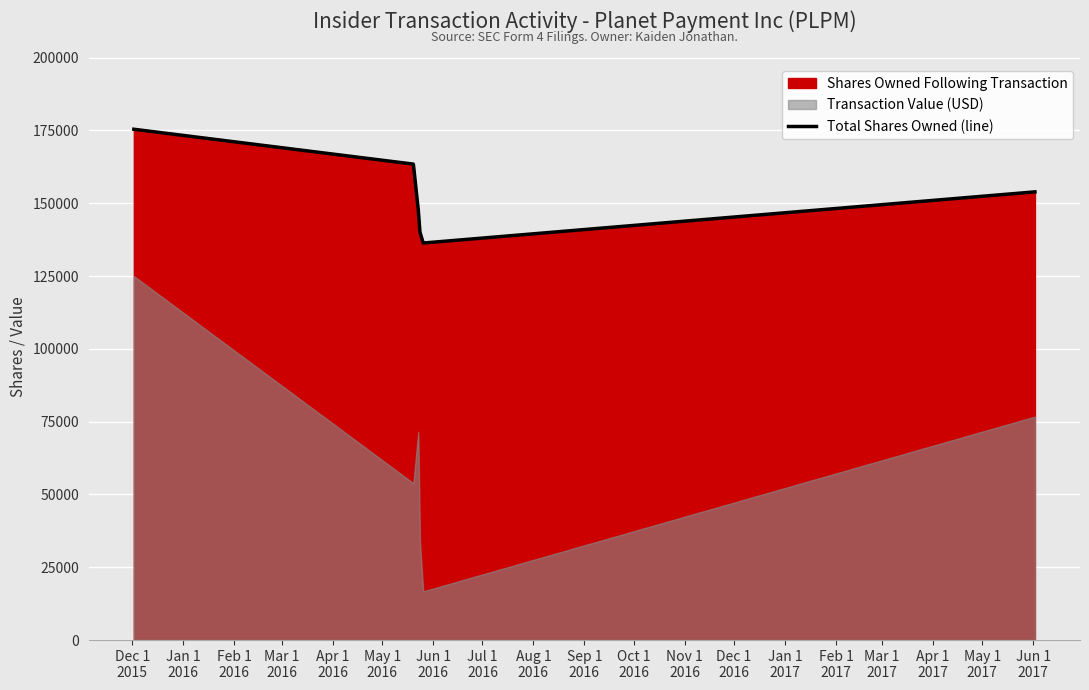

What position from the left is Feb 1
2016?

3